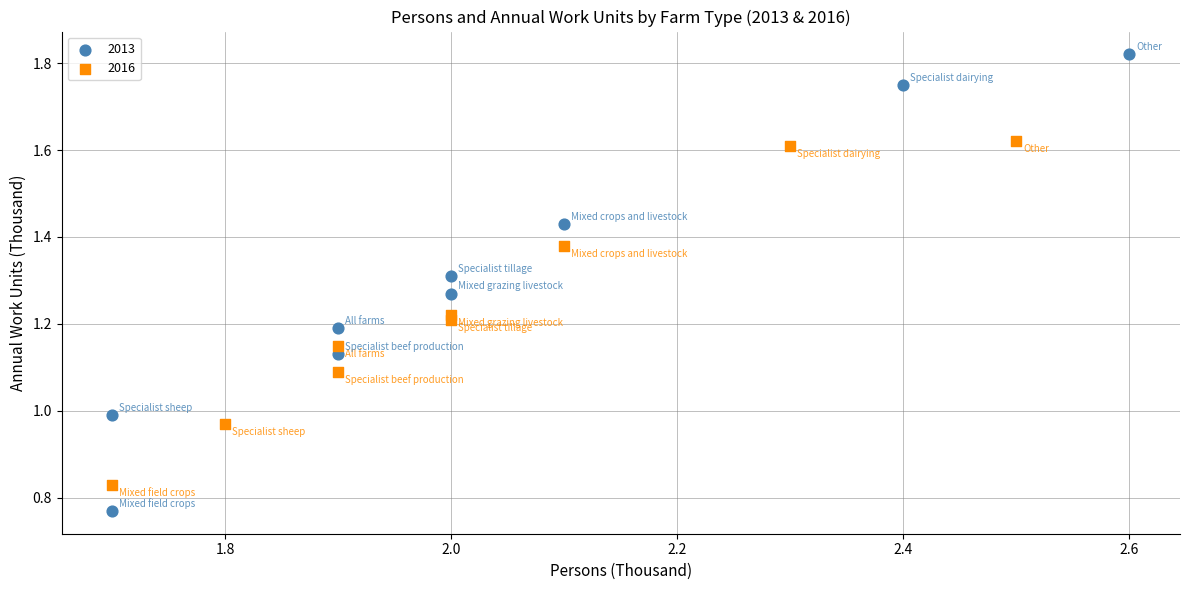

What are all the series names shown in the legend?

2013, 2016